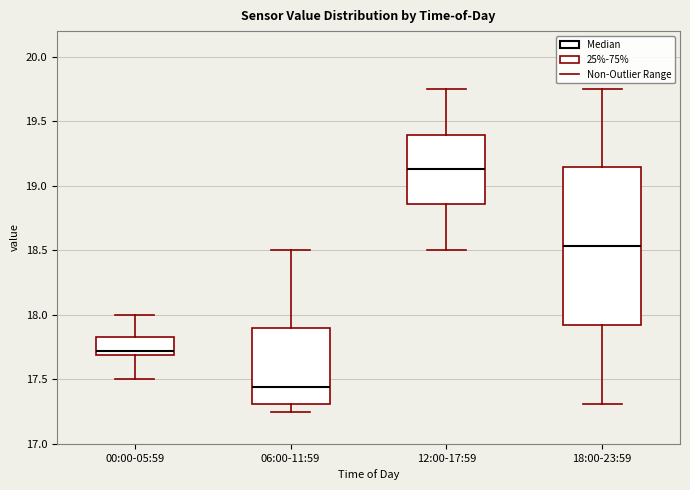

Where does the median line of the box for 06:00-11:59 sit on the y-axis? The values are not printed on the chart, so give them approximately, as read against the axis.

17.45